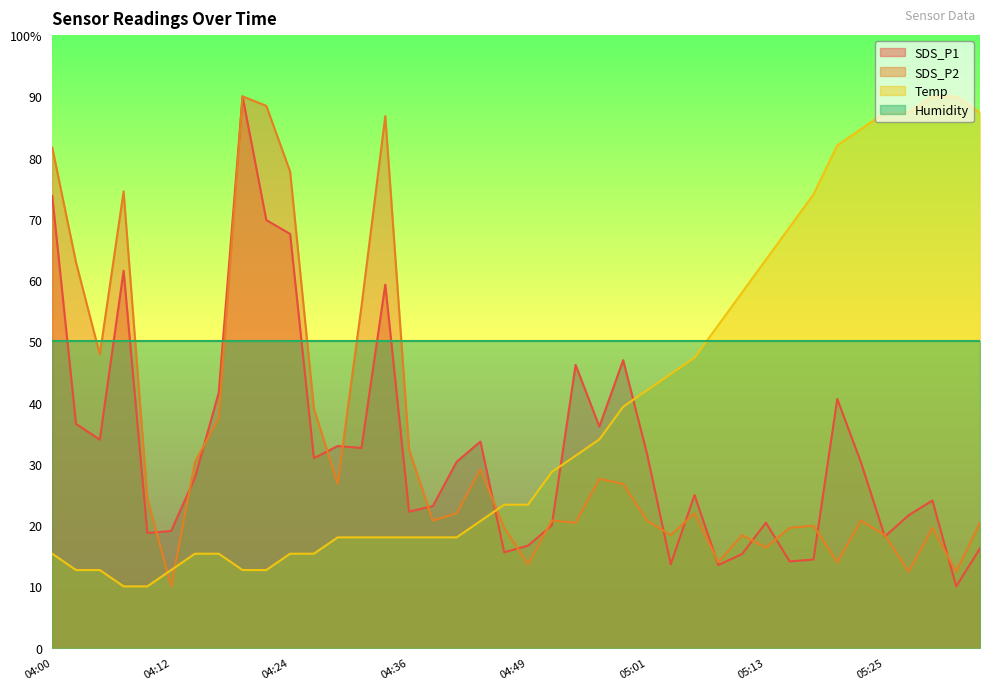

How many data points in Temp are above 23?

21